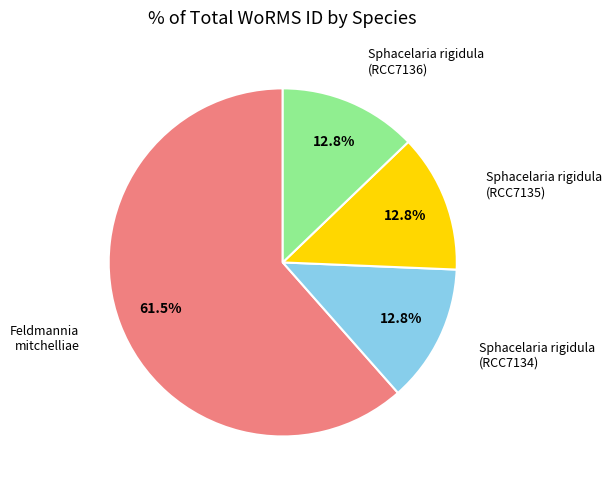

How many slices are in this pie chart?

4